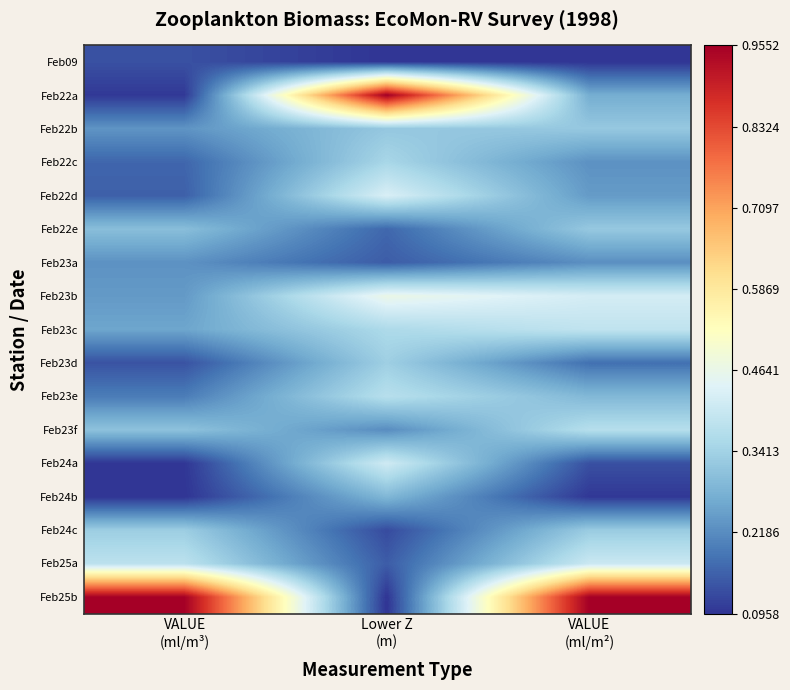

What is the total value across all series at Lower Z
(m)?

4.3